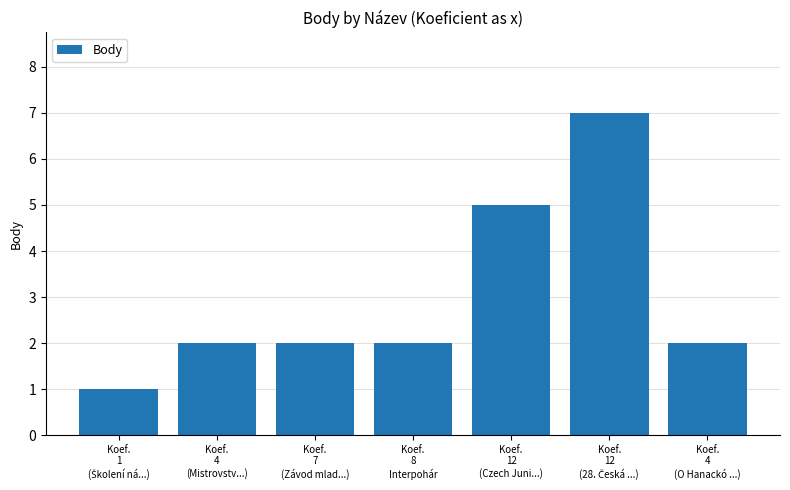

What is the value of the 6th bar from the left?

7